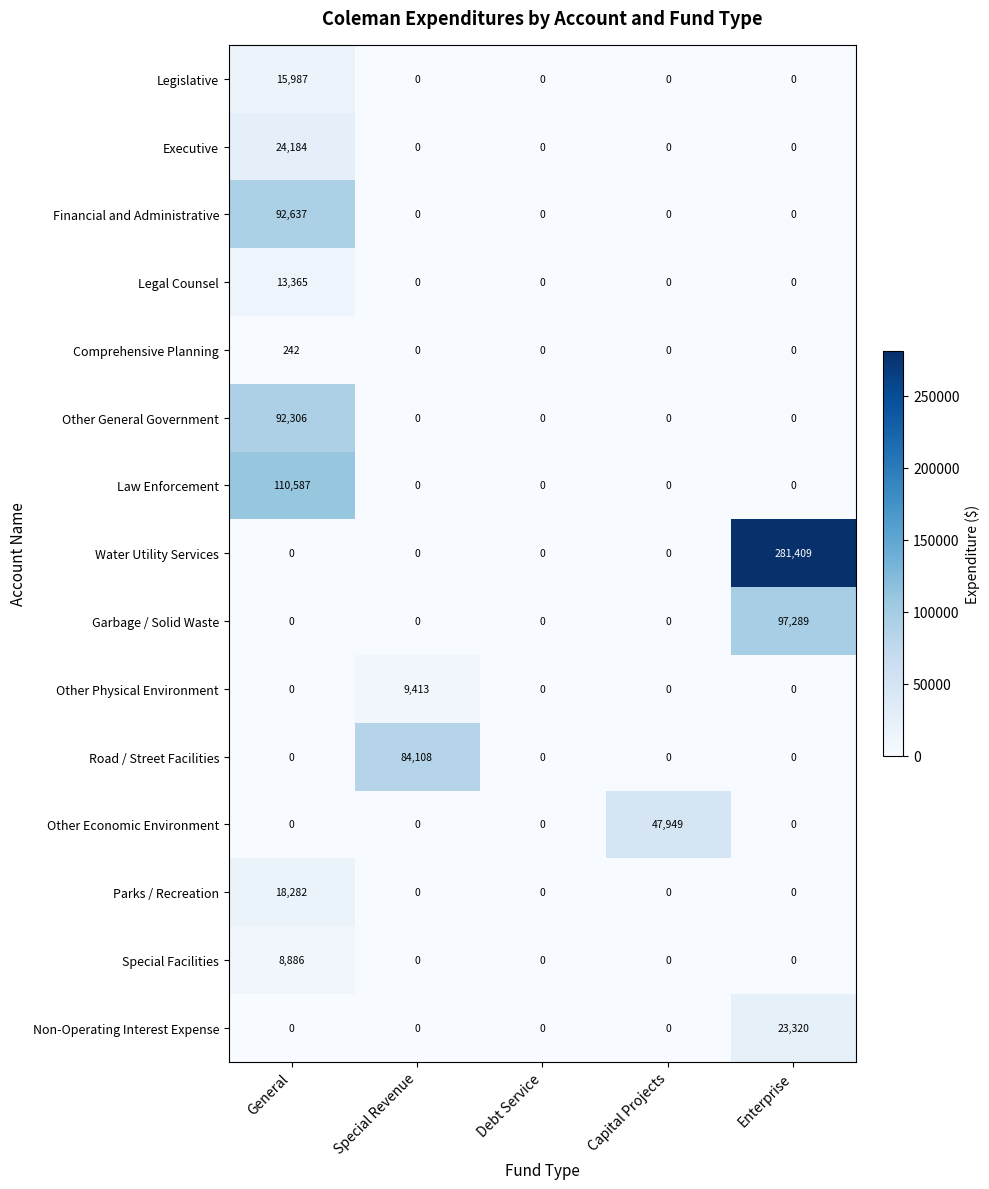

The value of Legislative at Enterprise is 6899. True or false?

False